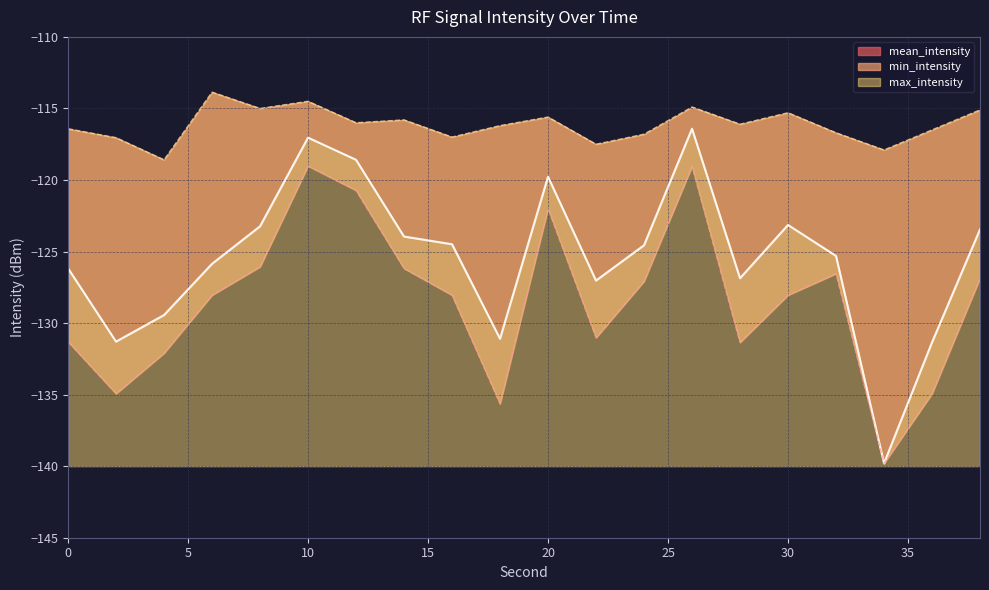

Which series has the widest spread of values?

mean_intensity